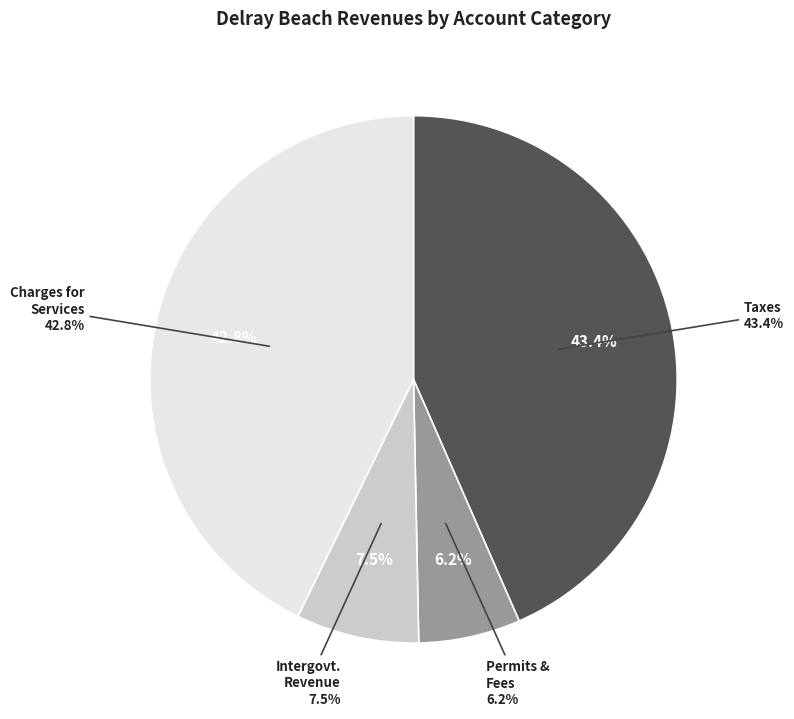

To the nearest percent, what portion does Charges for Services represent?

43%